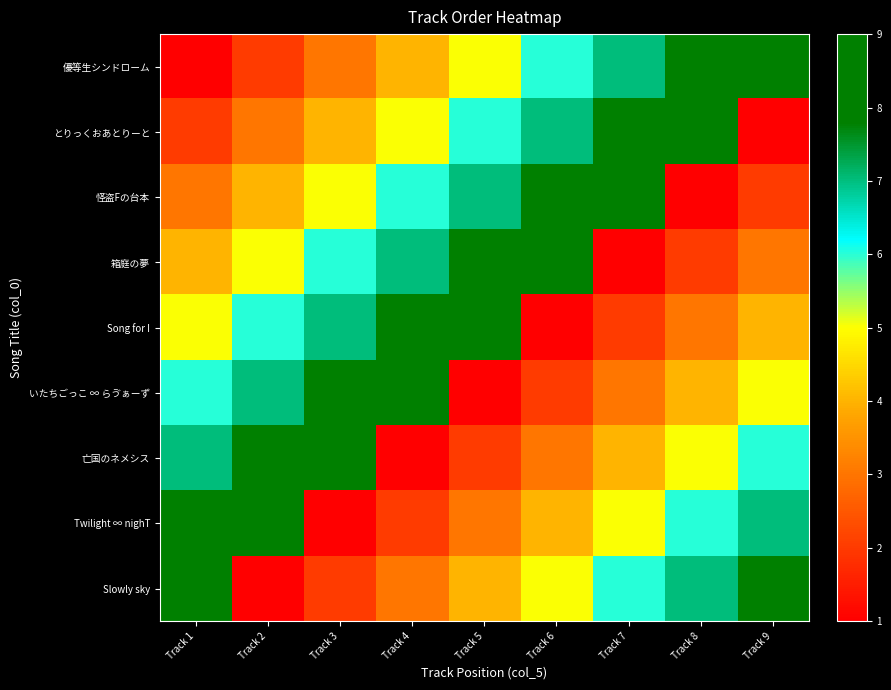

Which label corresponds to the largest value in the chart?

Track 9